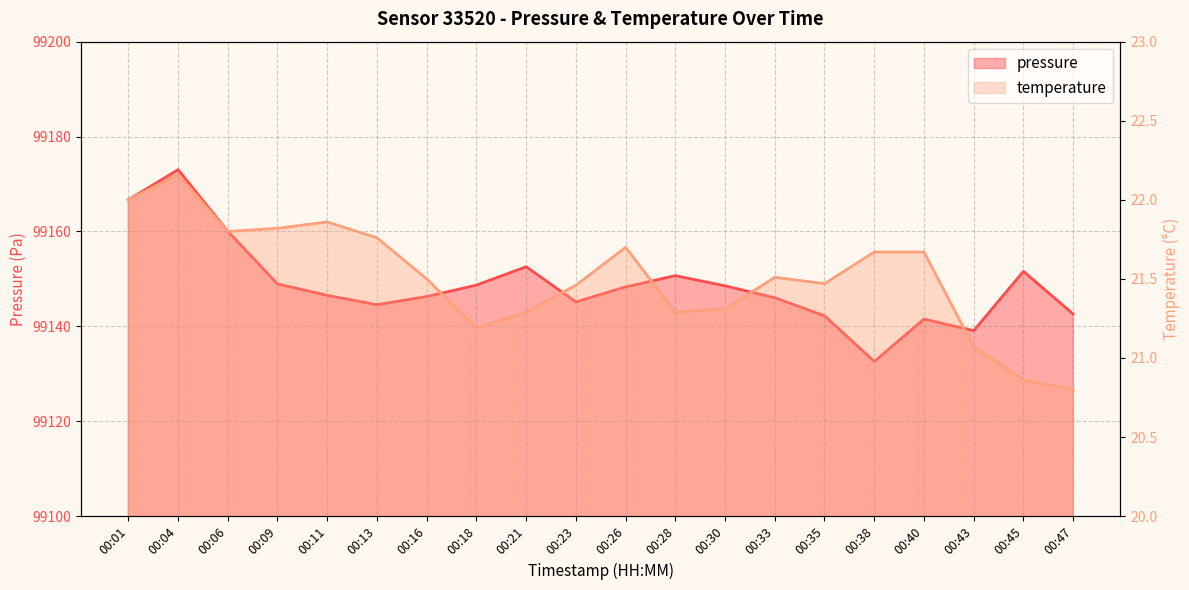

What is the sum of all temperature values?

430.2